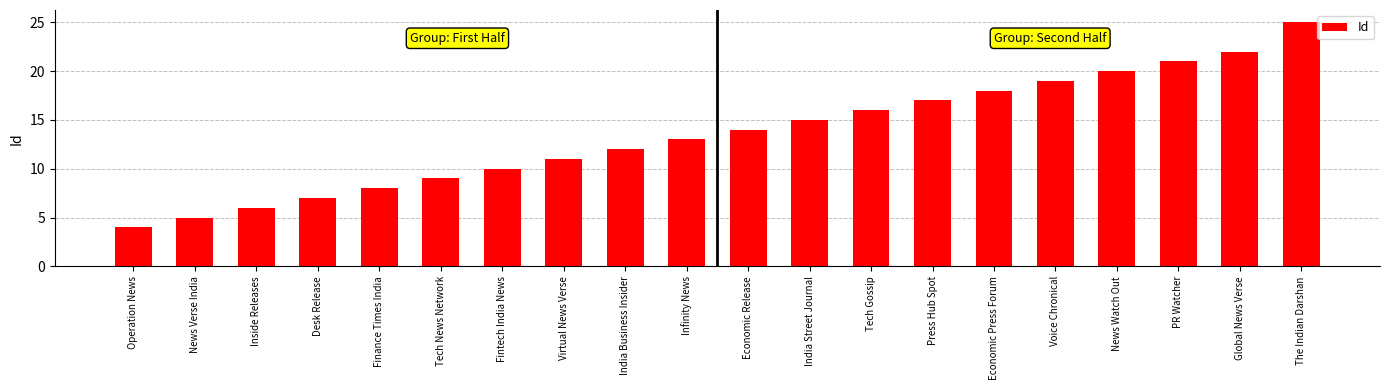

What is the change in value from Inside Releases to Infinity News?

+7